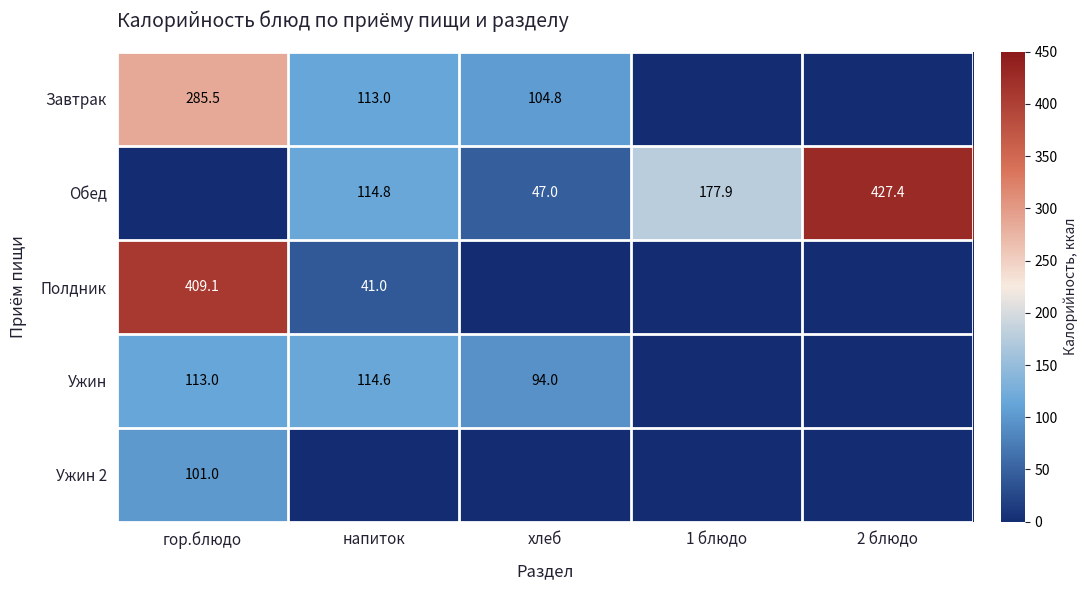

True or false: Полдник has a value of 661.5 at гор.блюдо.

False